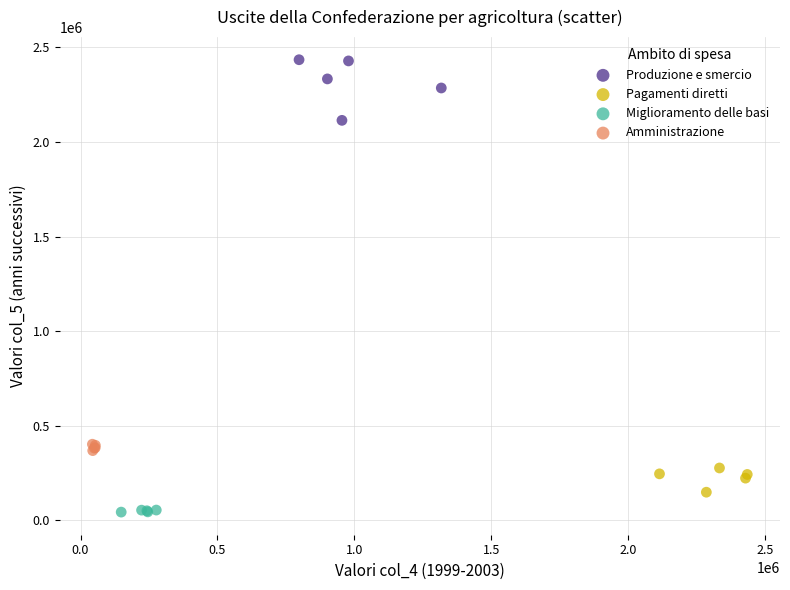

Which series has the widest spread of Y values?

Produzione e smercio